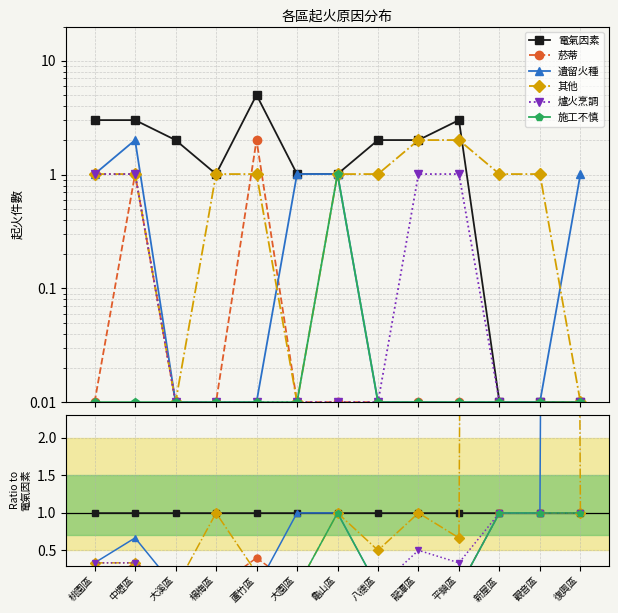

The 遺留火種 series shows 0.0 at 平鎮區. True or false?

True